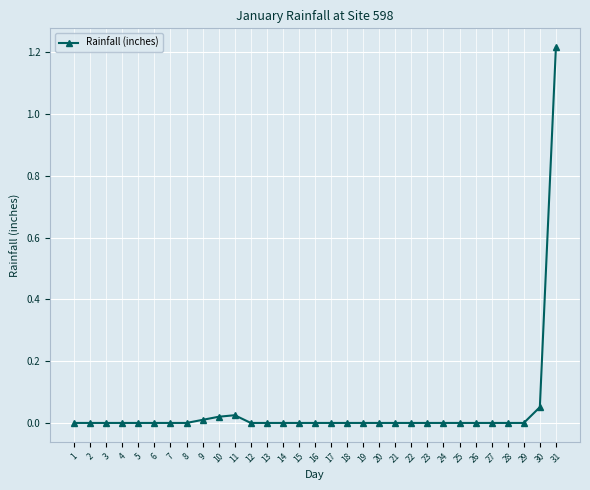

True or false: the data shows 0.5 at 13.

False